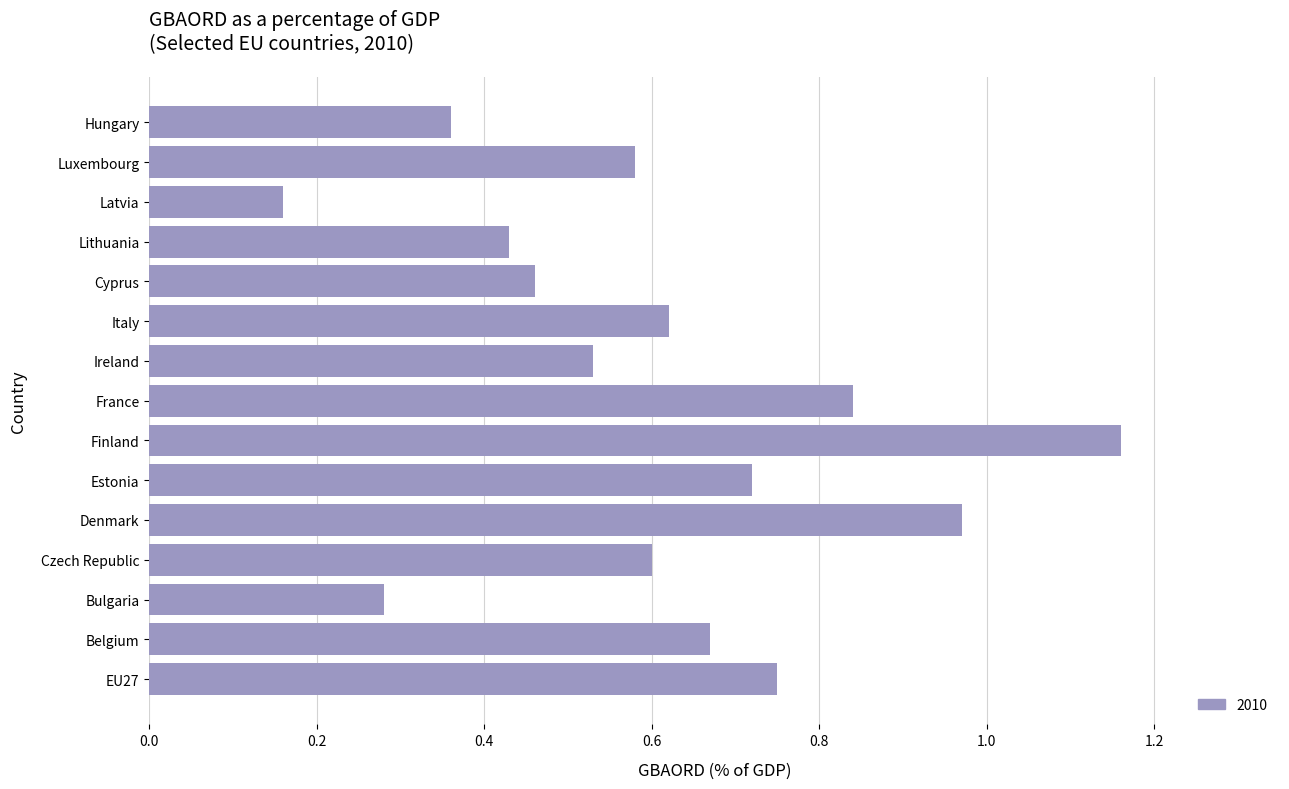

What is the sum of all values?

9.1